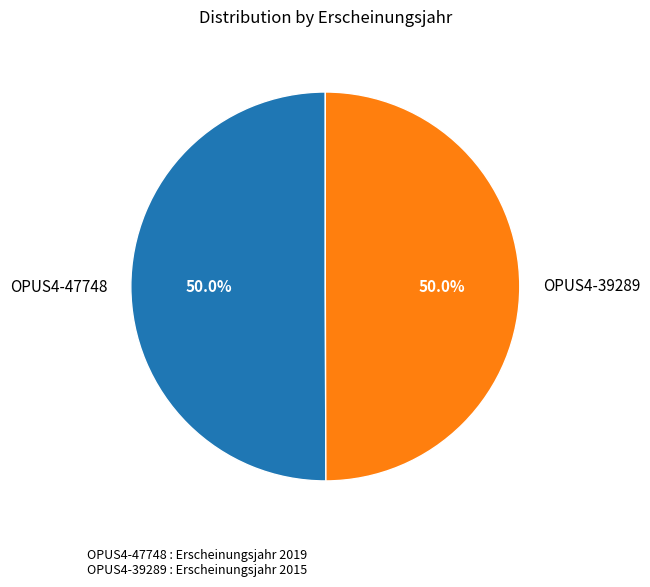

What percentage is the OPUS4-39289 slice, to the nearest percent?

50%